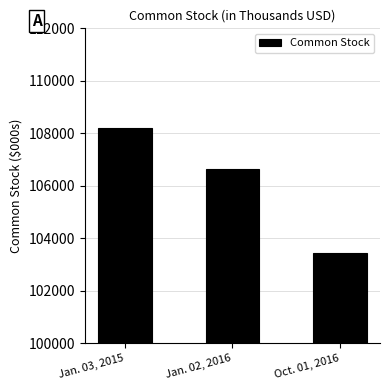

What is the sum of the values at Jan. 02, 2016 and Oct. 01, 2016?

210075